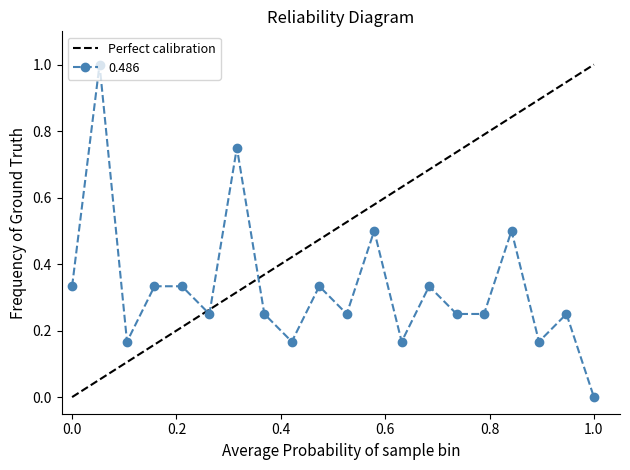

Which category has the lowest value in the 0.486 series?

1.0